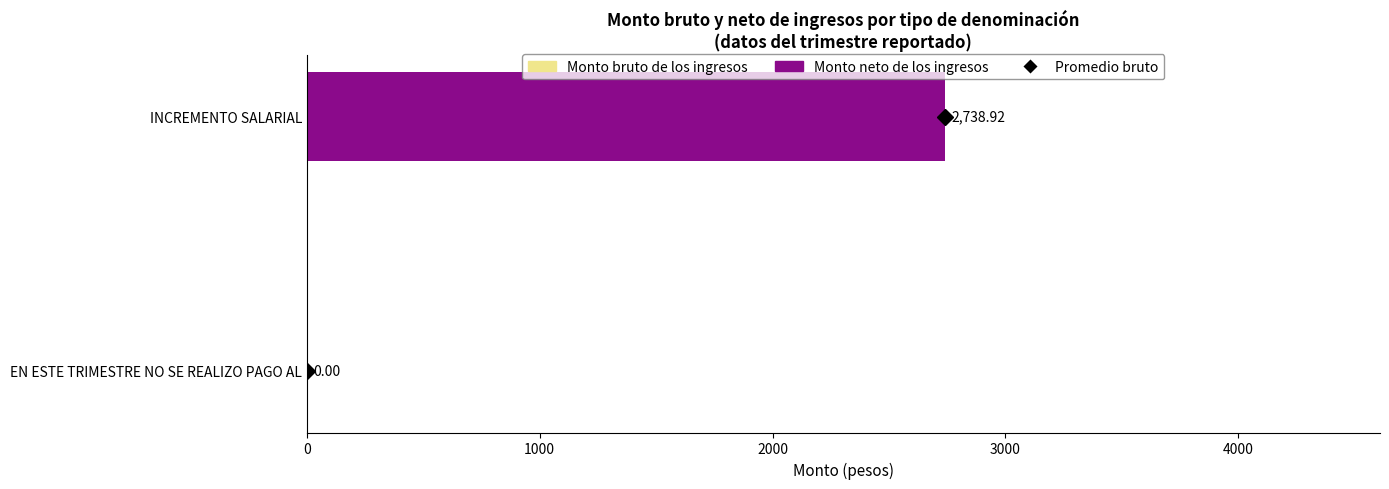

How many bars are there in total?

4